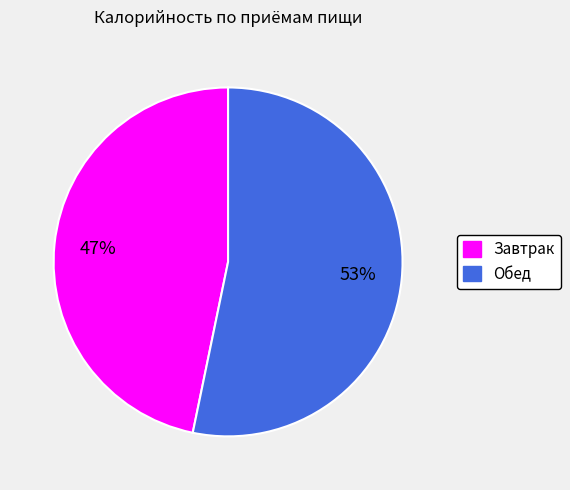

To the nearest percent, what portion does Завтрак represent?

47%